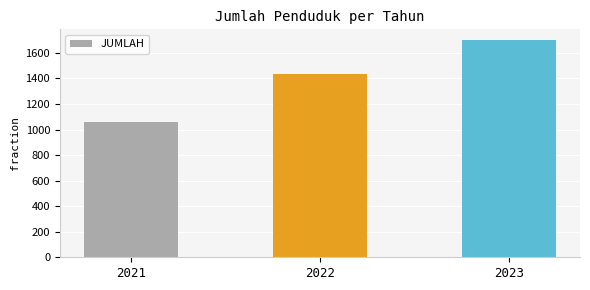

What is the change in value from 2021 to 2022?

+375